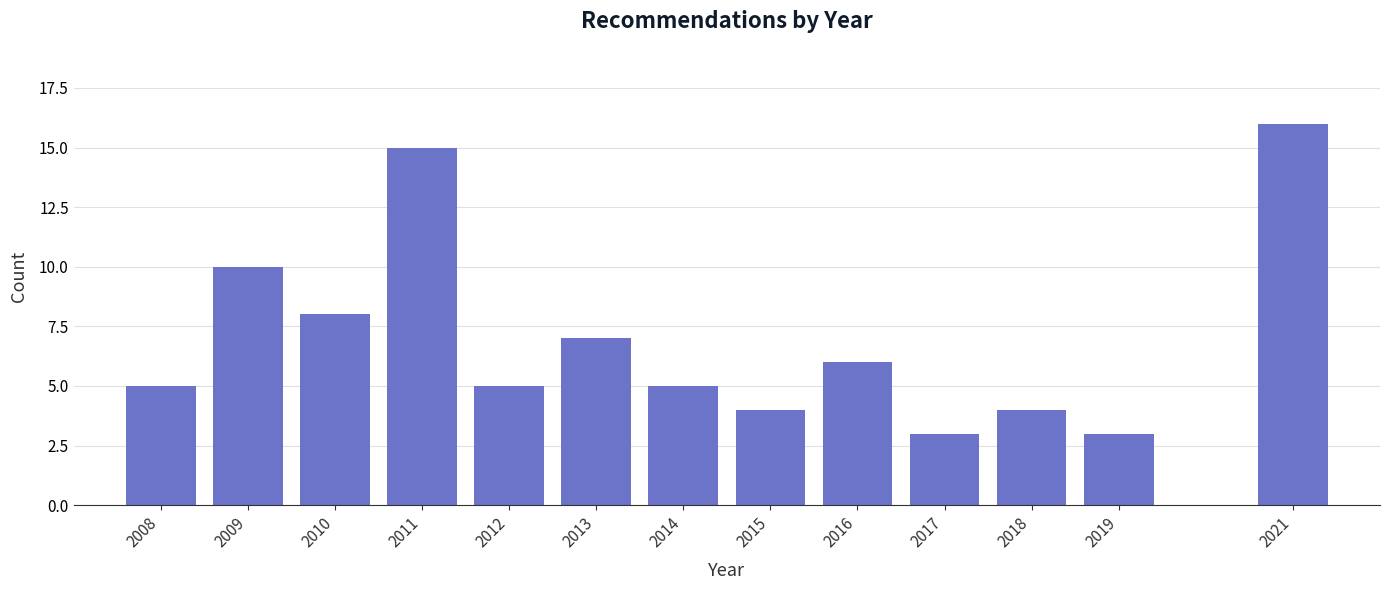

Reading left to right, extract all data points from this chart.

2008=5	2009=10	2010=8	2011=15	2012=5	2013=7	2014=5	2015=4	2016=6	2017=3	2018=4	2019=3	2021=16